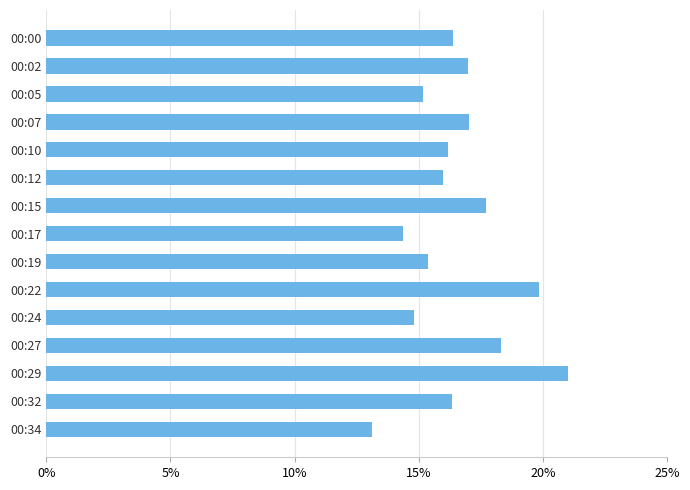

What is the approximate value at 00:24?

14.8